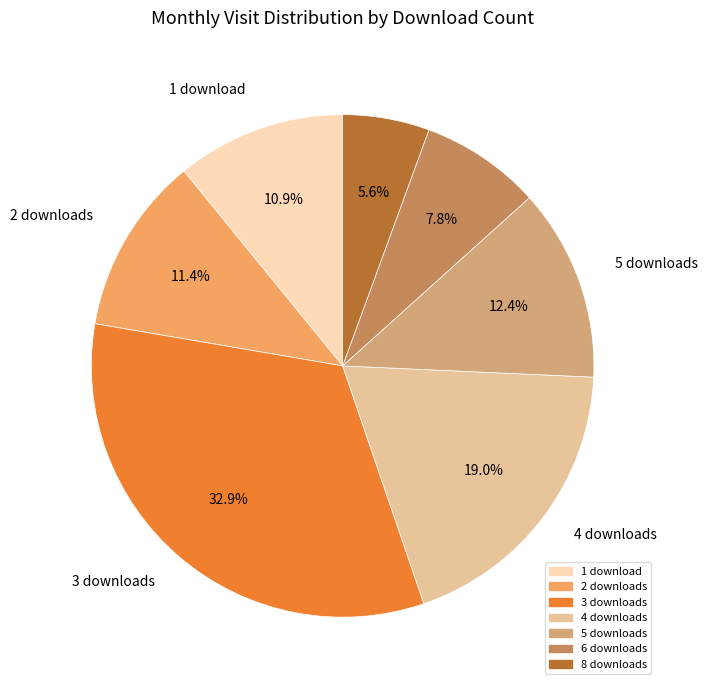

How many slices are in this pie chart?

7